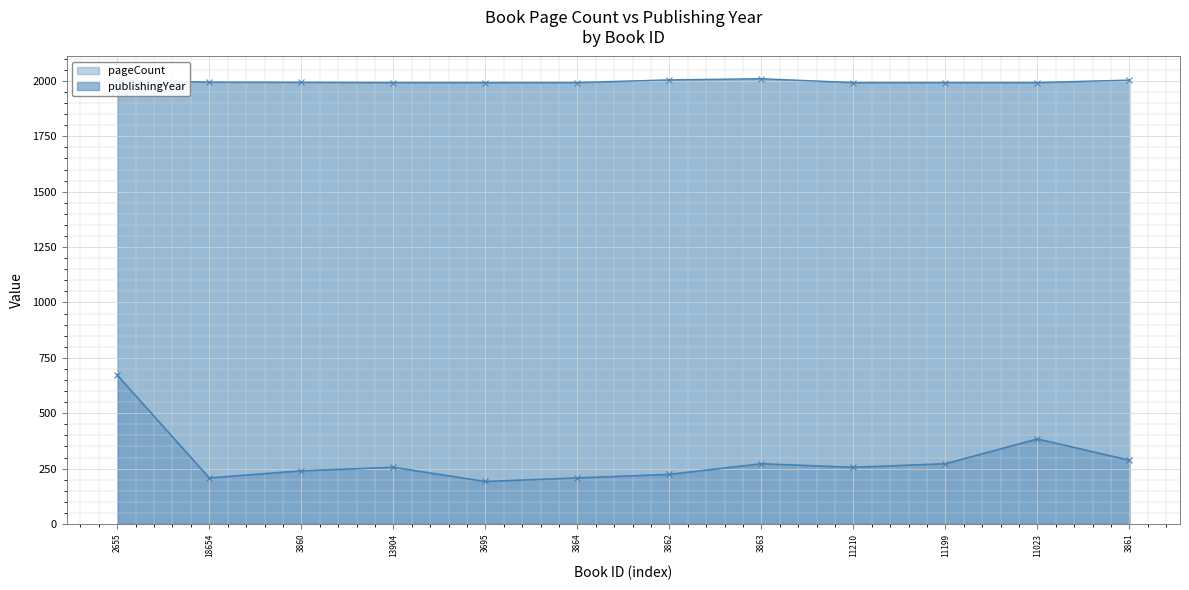

List the series in order of their overall mean, lowest first.

pageCount, publishingYear